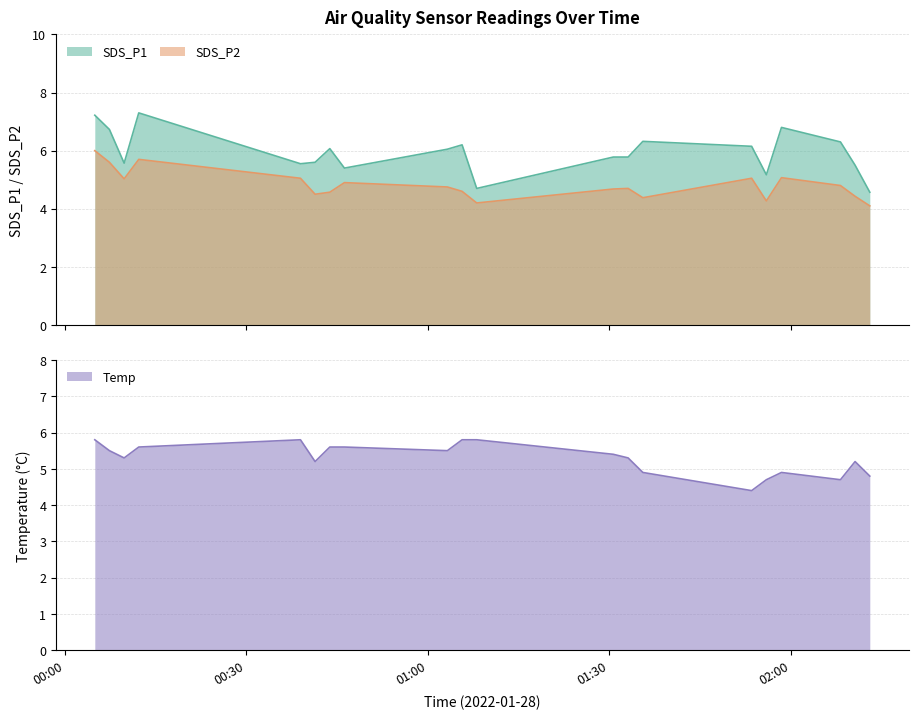

How many data points in SDS_P1 are above 6?

10